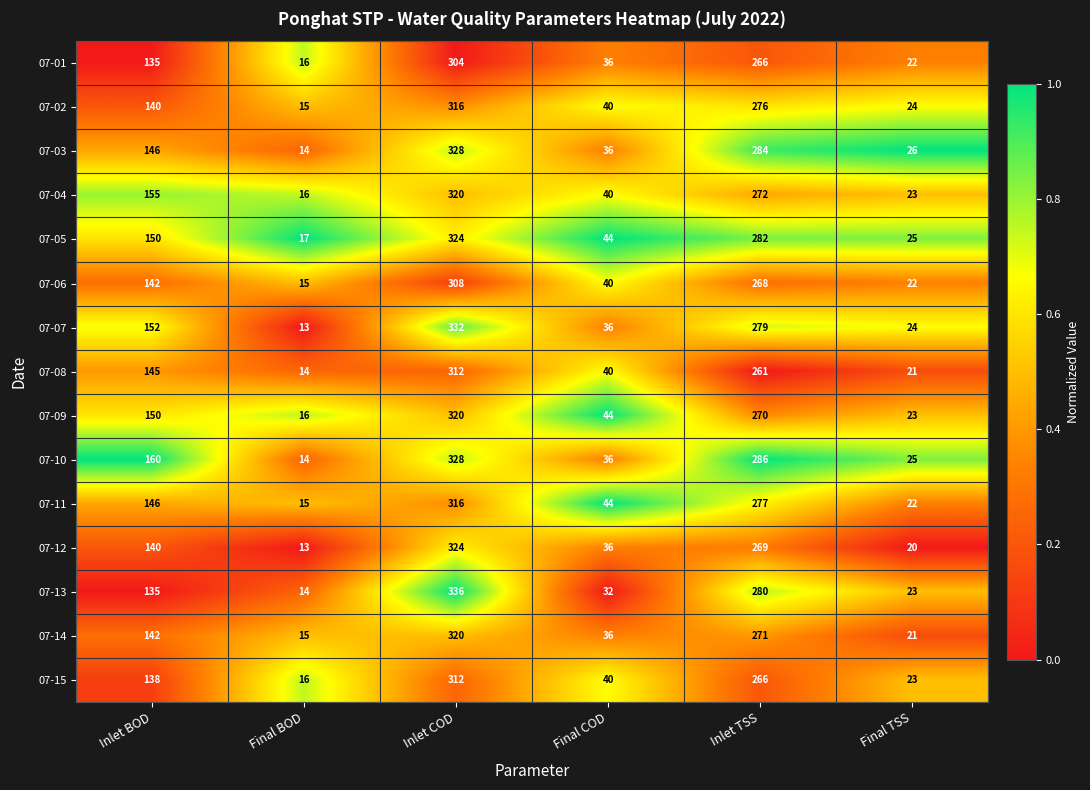

What is the difference between the maximum and minimum values in the 07-07 series?

319